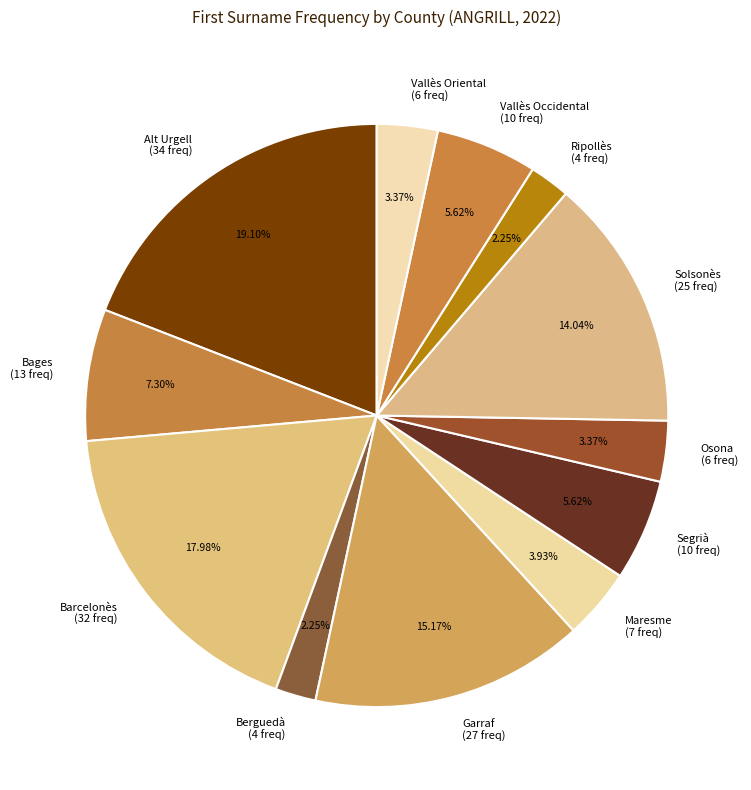

What percentage is NOT represented by Bages?

92.7%